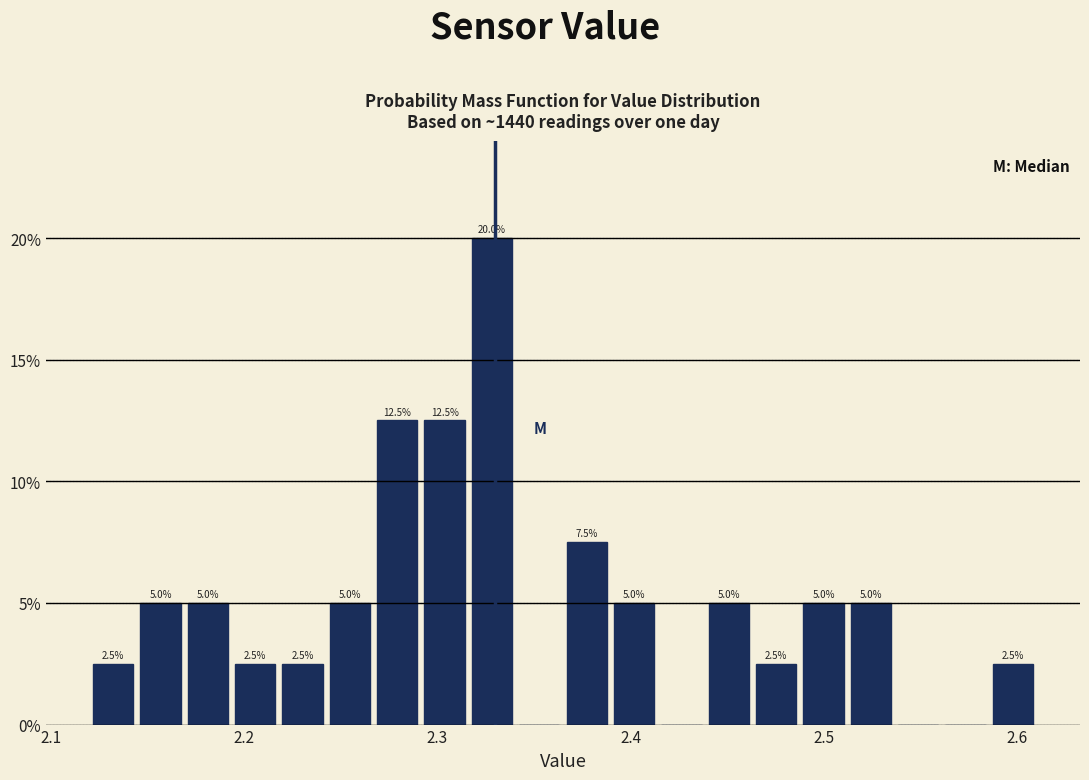

Read against the x-axis, roughly where is the centre of the tallest bar?

2.33